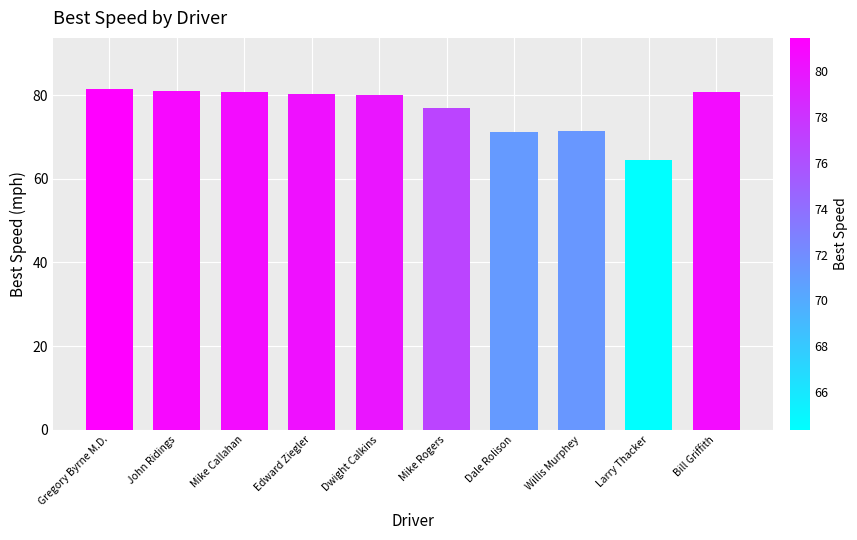

What is the sum of the values at Dwight Calkins and John Ridings?

160.9